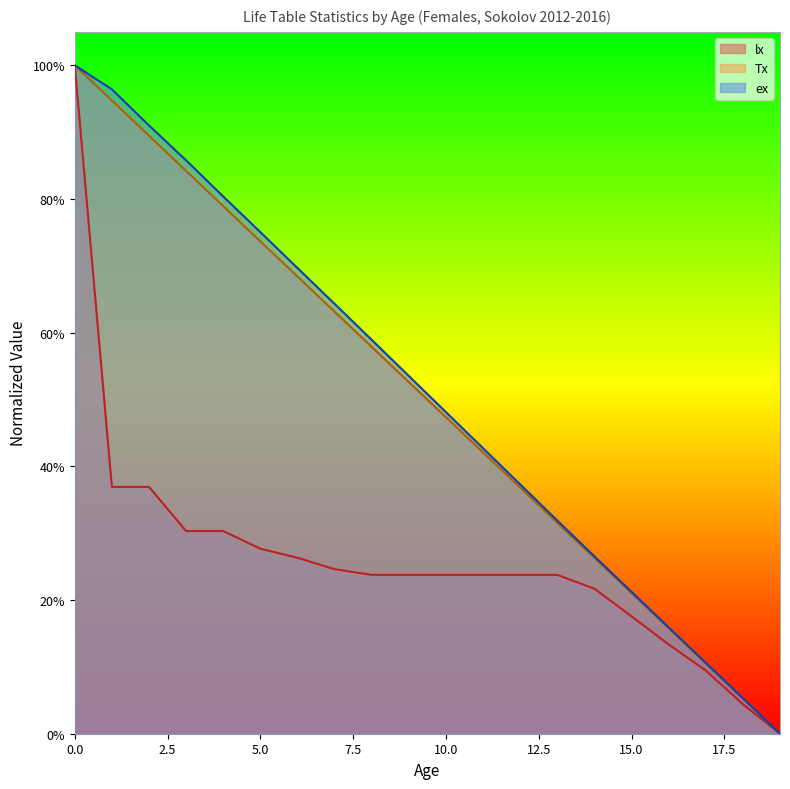

What is the average value of the lx series?

0.3